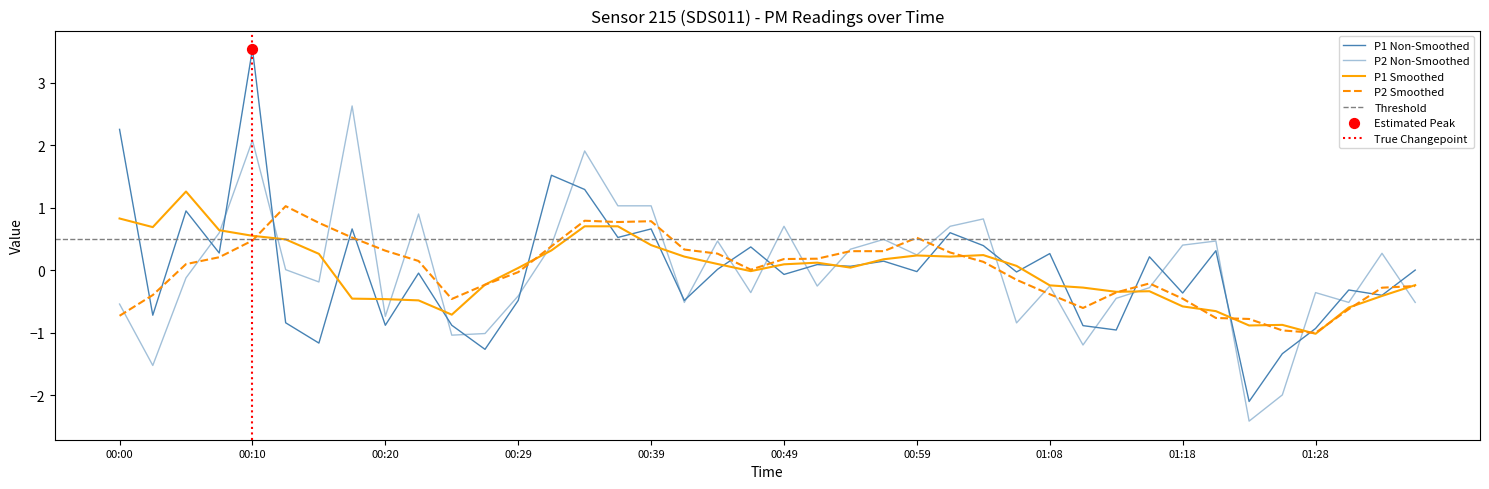

Which series has the largest Y range (max minus min)?

P1